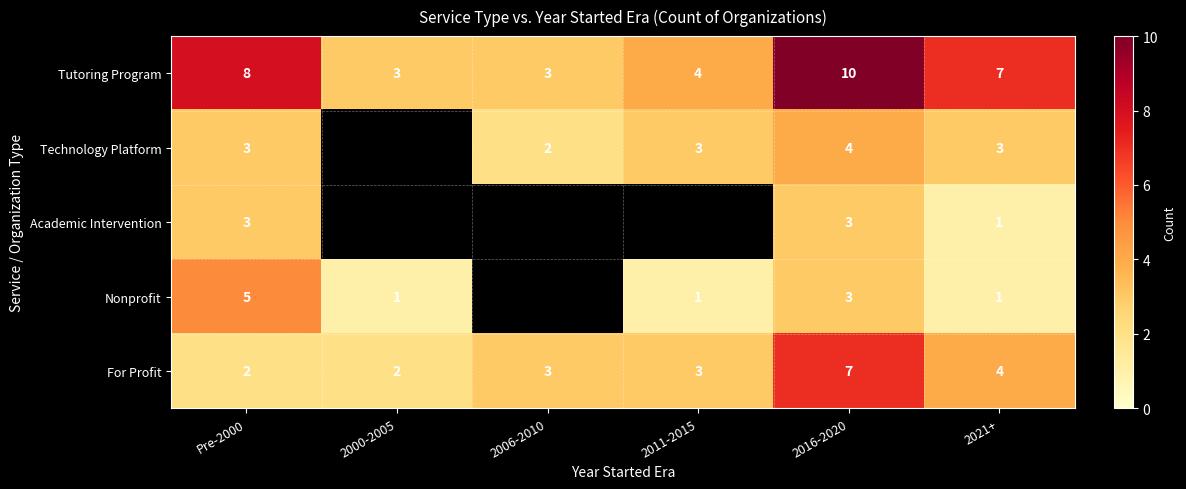

At which label does Tutoring Program reach its peak?

2016-2020